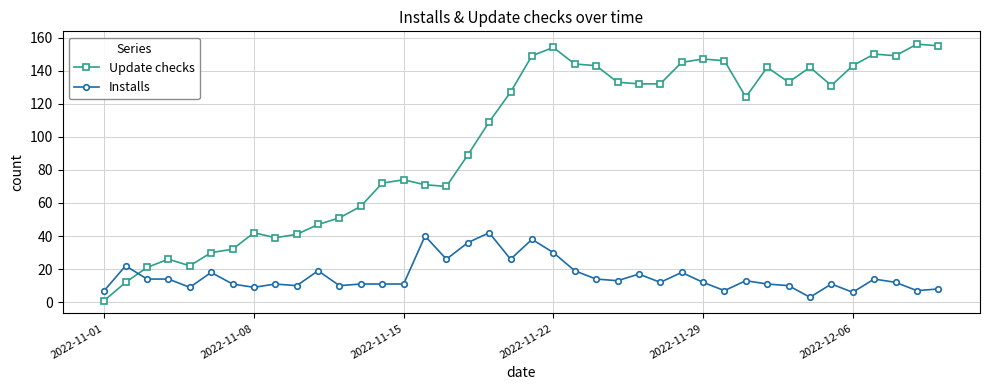

What is the difference between the maximum and minimum values in the Update checks series?

155